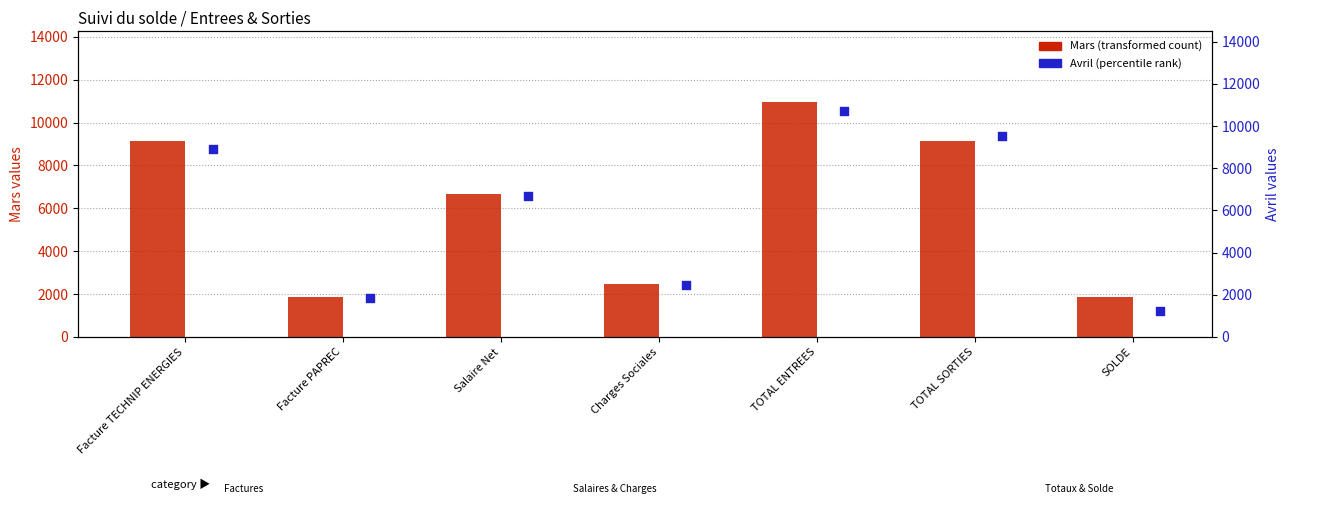

Which series has the largest Y range (max minus min)?

Avril (percentile rank)